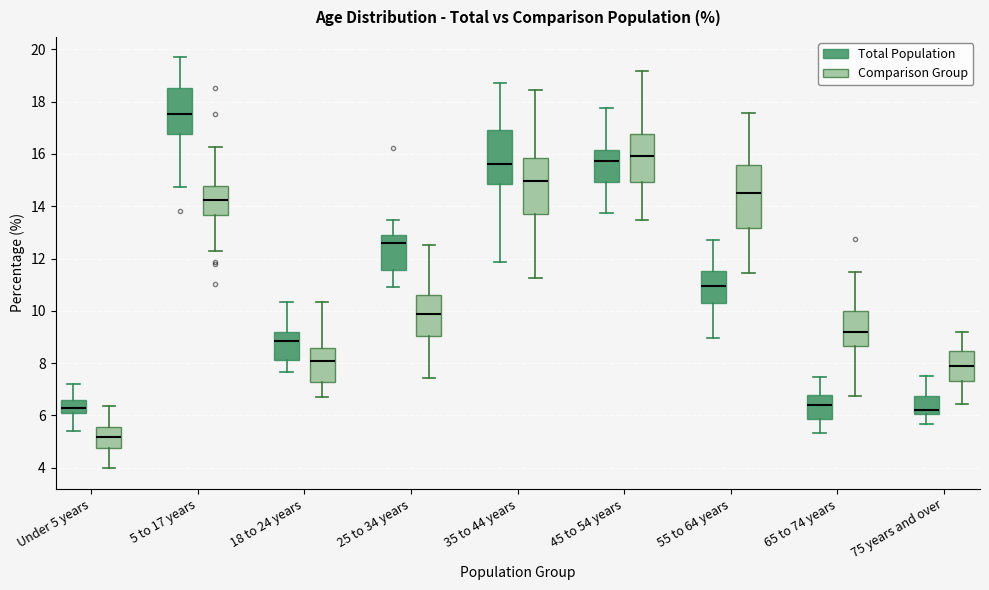

Where does the upper whisker of the box for 18 to 24 years (Comparison Group) end on the y-axis? The values are not printed on the chart, so give them approximately, as read against the axis.

10.4